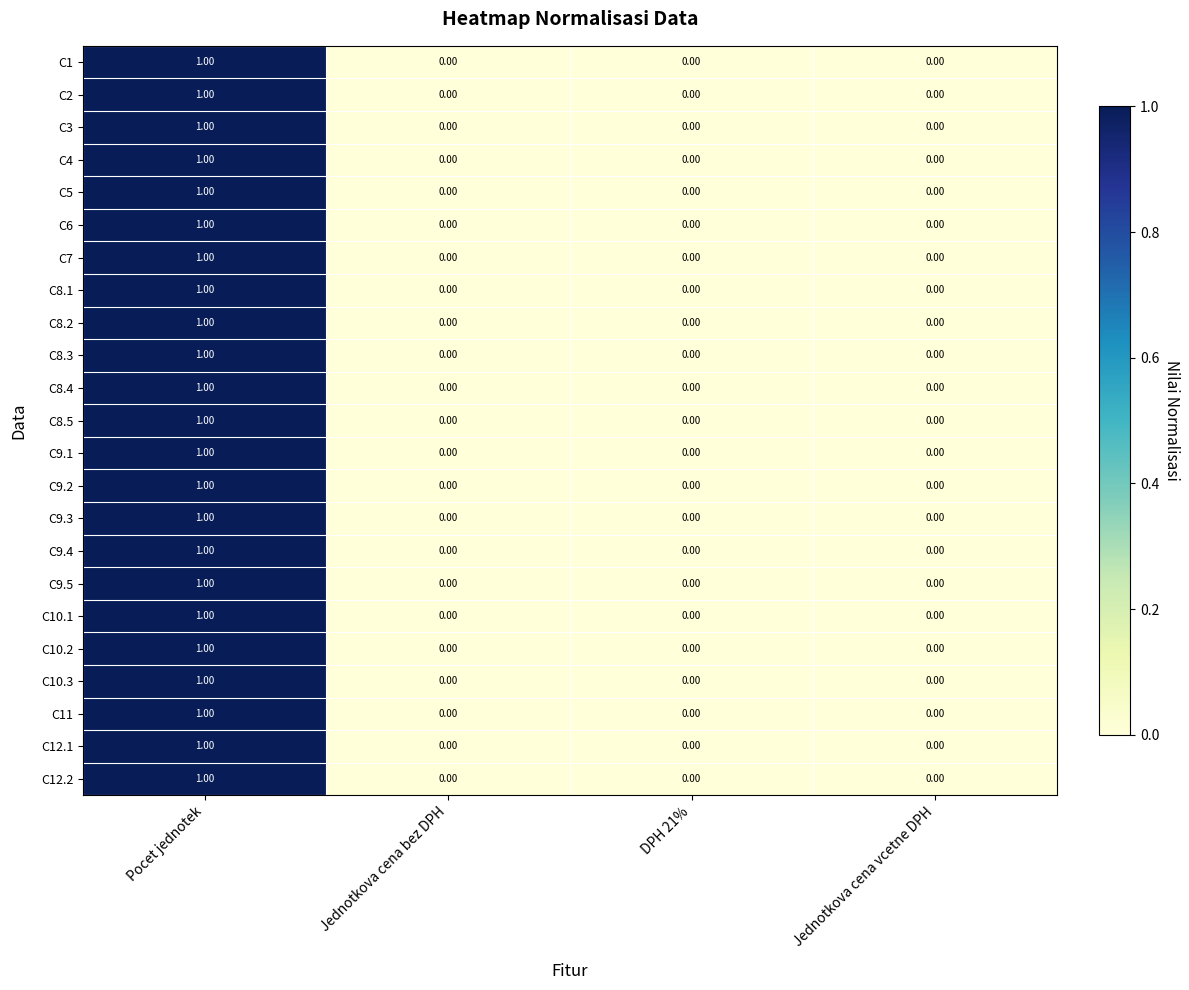

What is the total value across all series at Pocet jednotek?

23